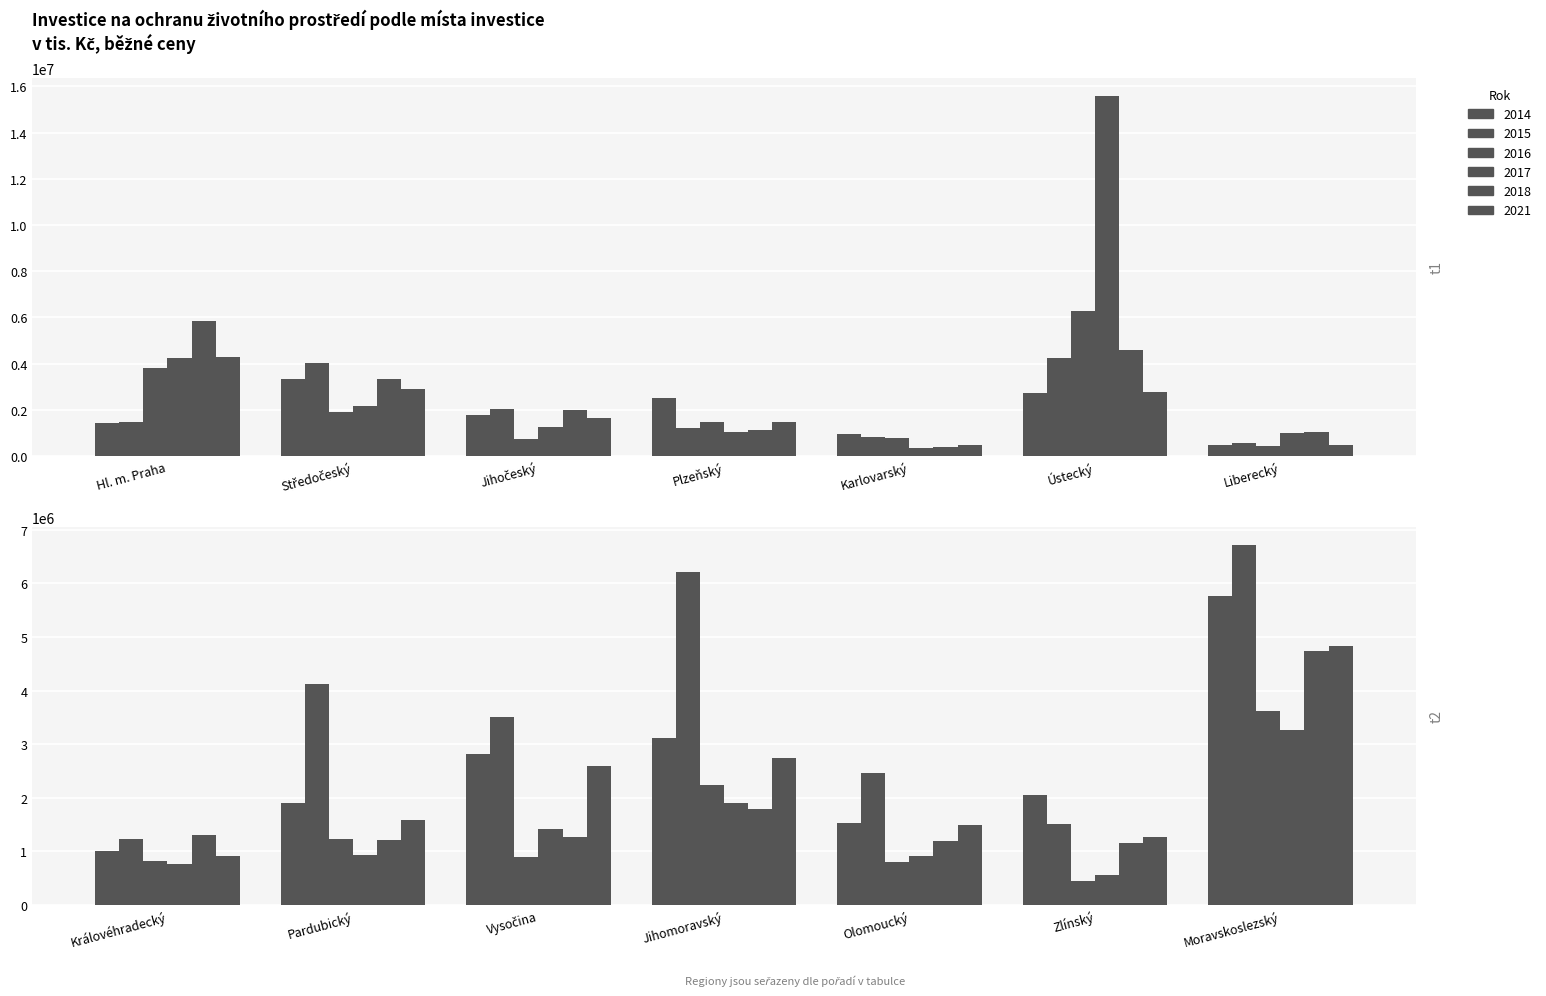

At how many categories does at least one series exceed 6445546?

2